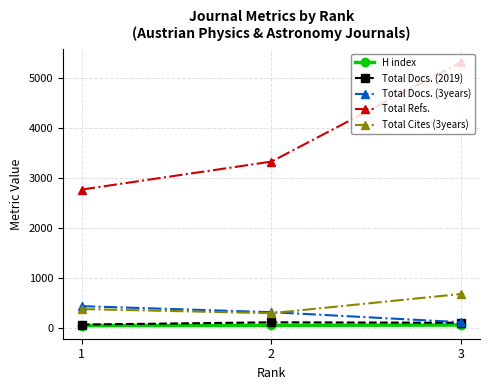

Does the chart have visible grid lines?

Yes